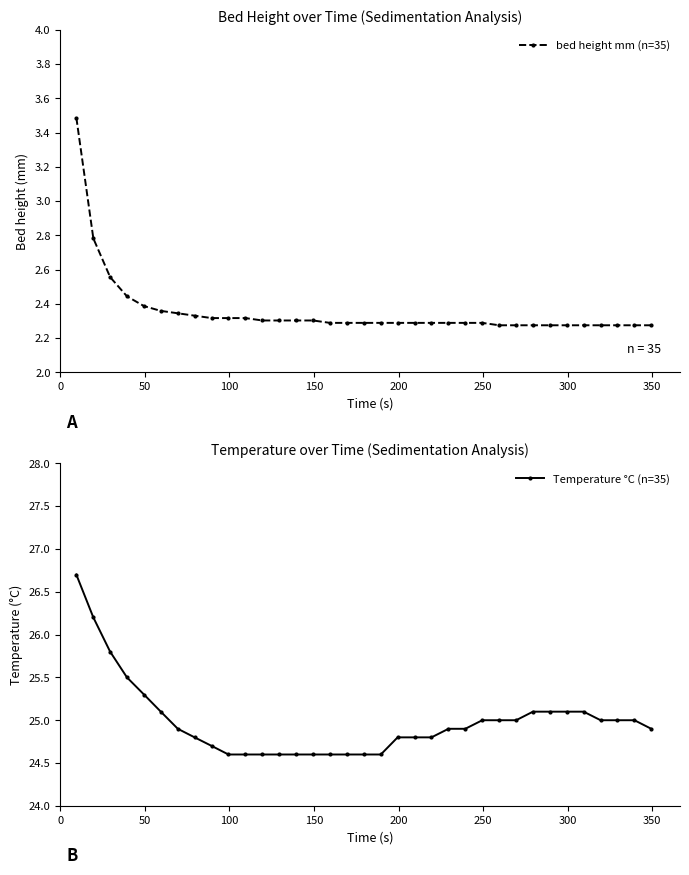

True or false: Temperature °C (n=35) and bed height mm (n=35) cross at least once.

False